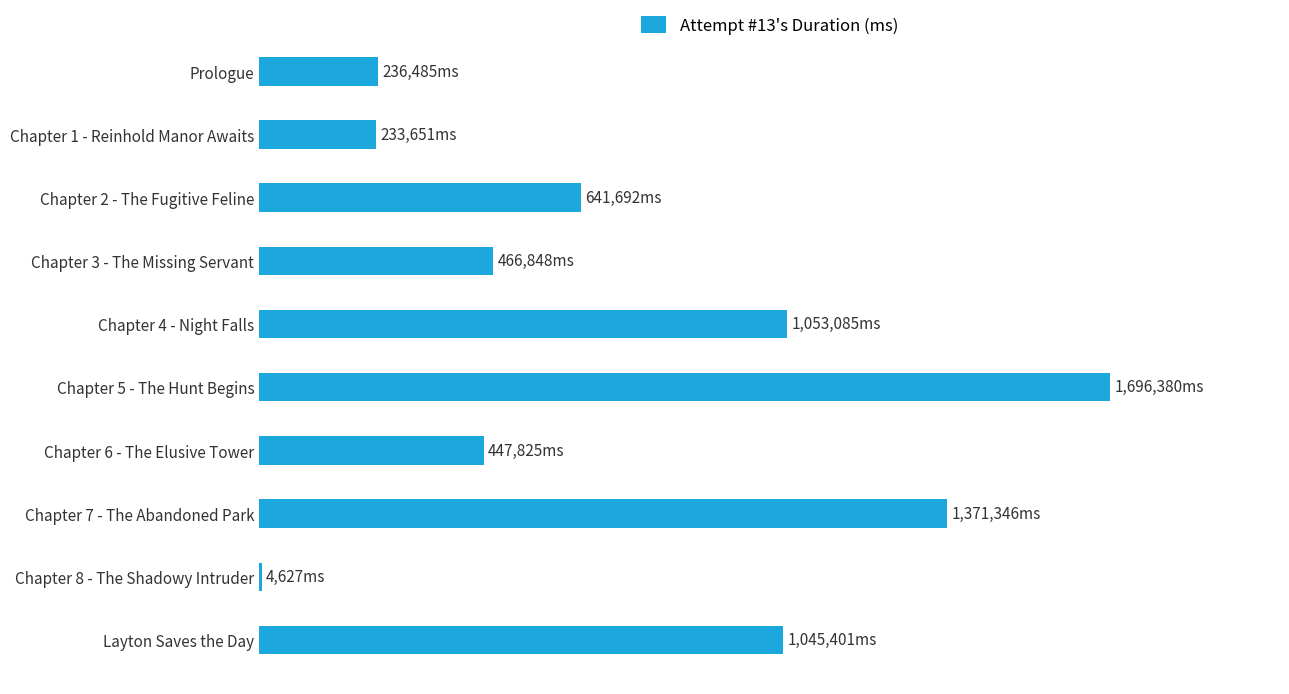

What is the average value?

719734